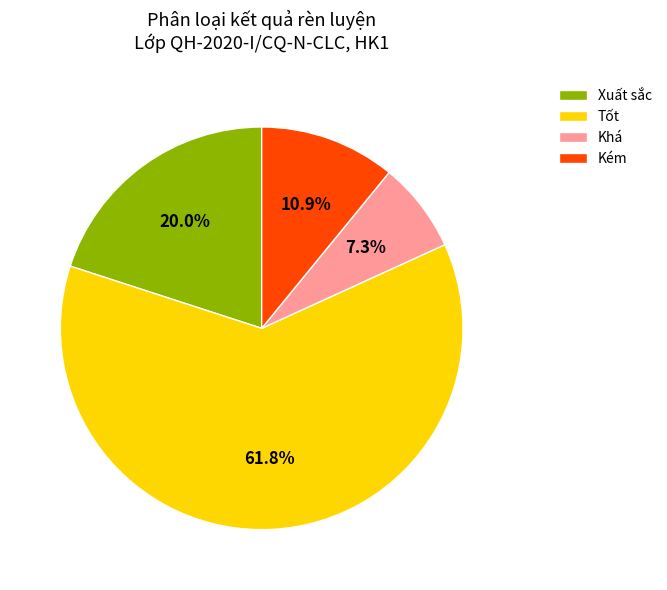

Which has a higher value, Tốt or Khá?

Tốt